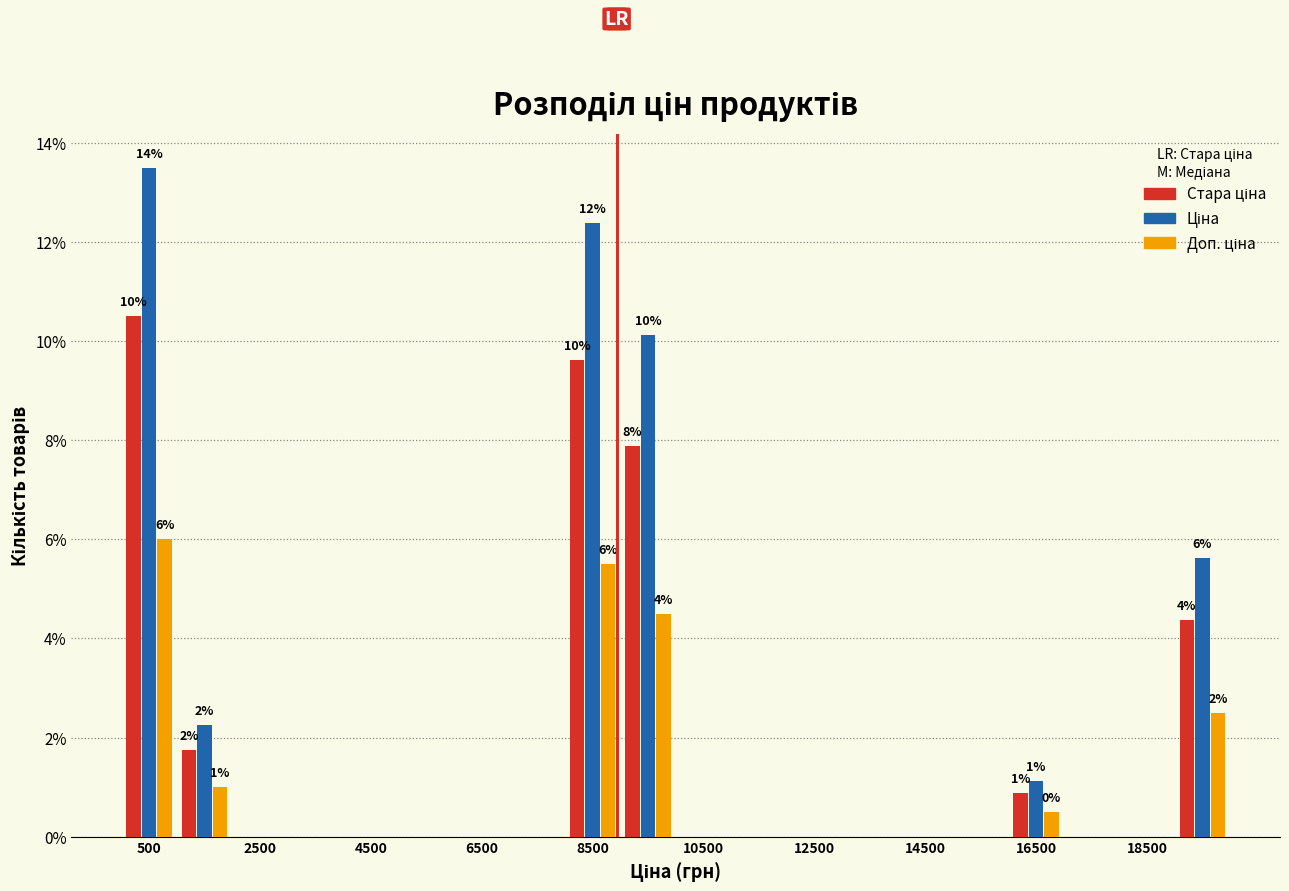

In the Стара ціна series, which range on the x-axis has the tallest bar?

0 to 1000